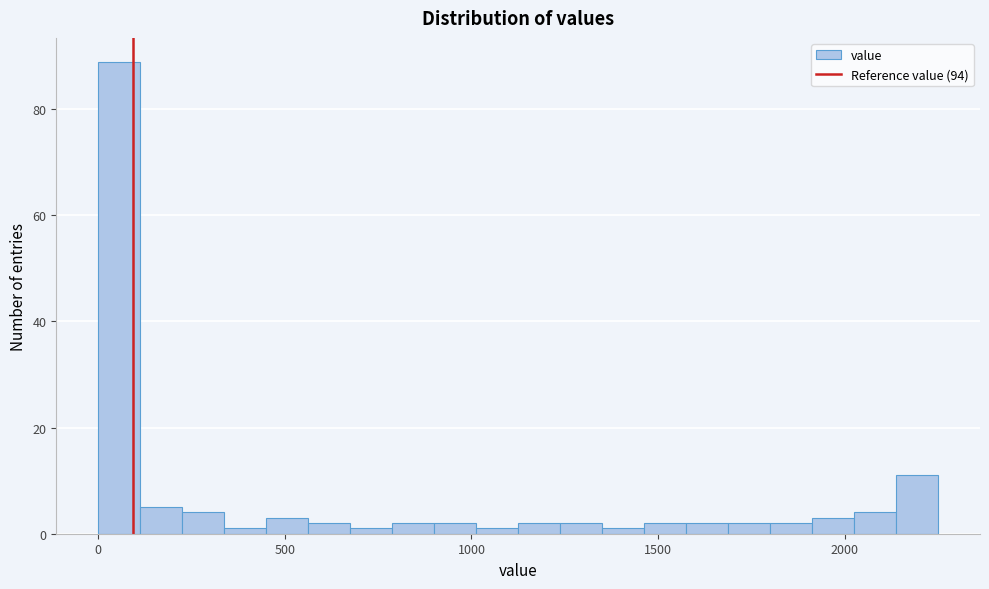

Read against the x-axis, roughly where is the centre of the tallest bar?

50